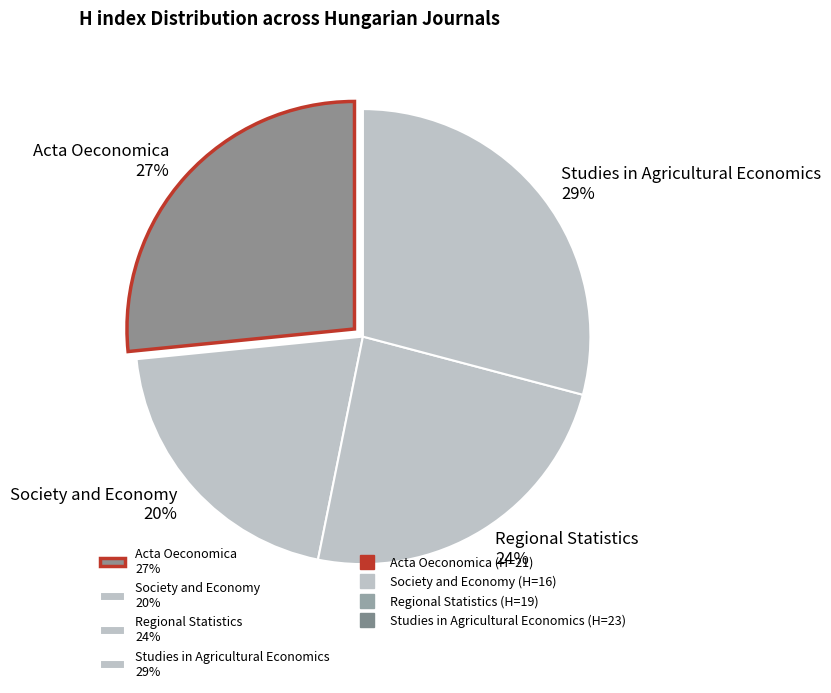

Which slice is the smallest?

Society and Economy